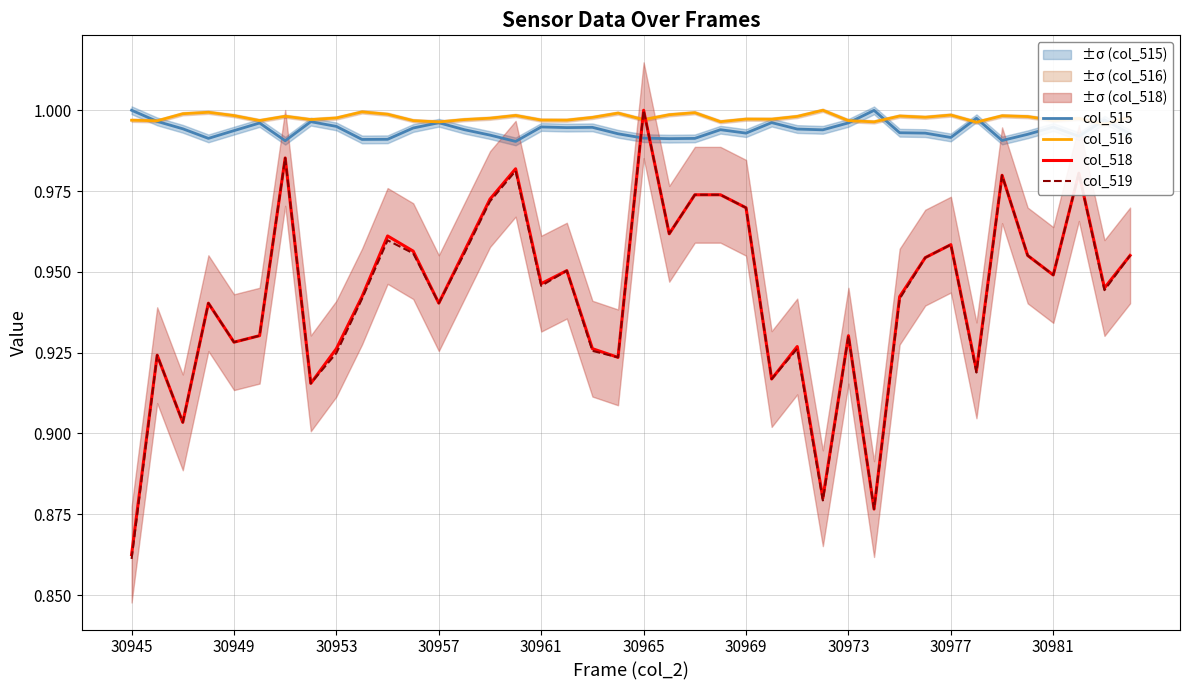

True or false: col_519 has a value of 1.0 at 30965.

True